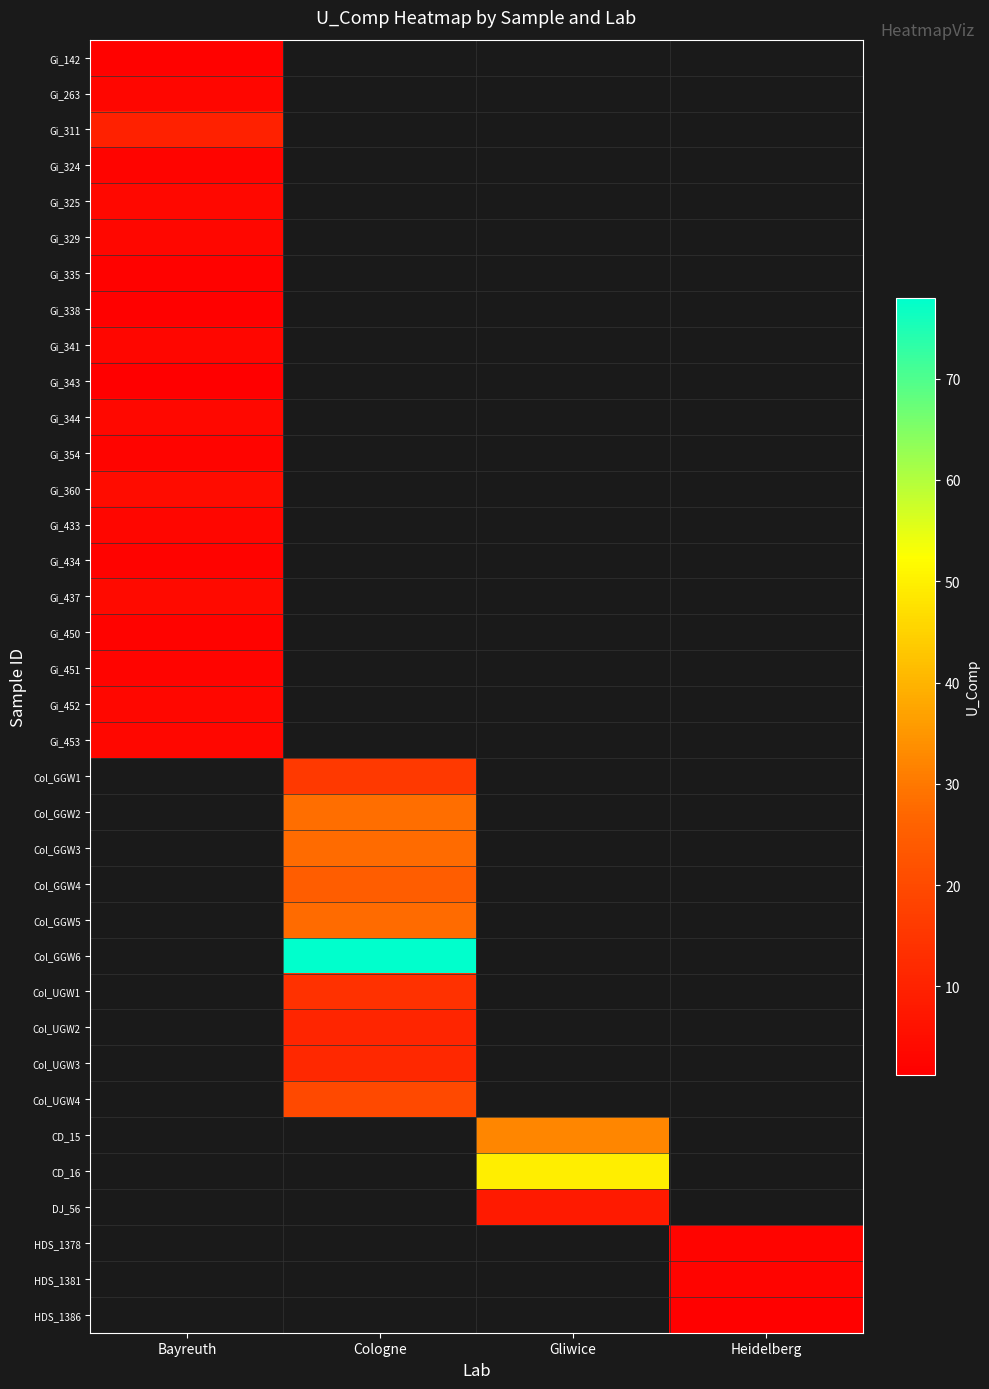

At which label does Gi_452 reach its peak?

Bayreuth